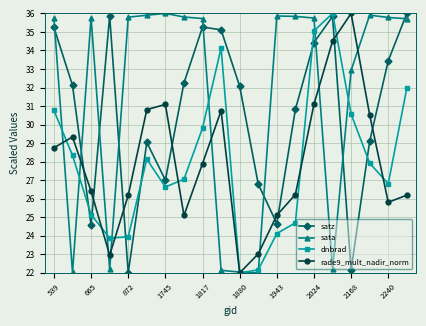

What is the value of the sata point at the 1st from the left?

35.7